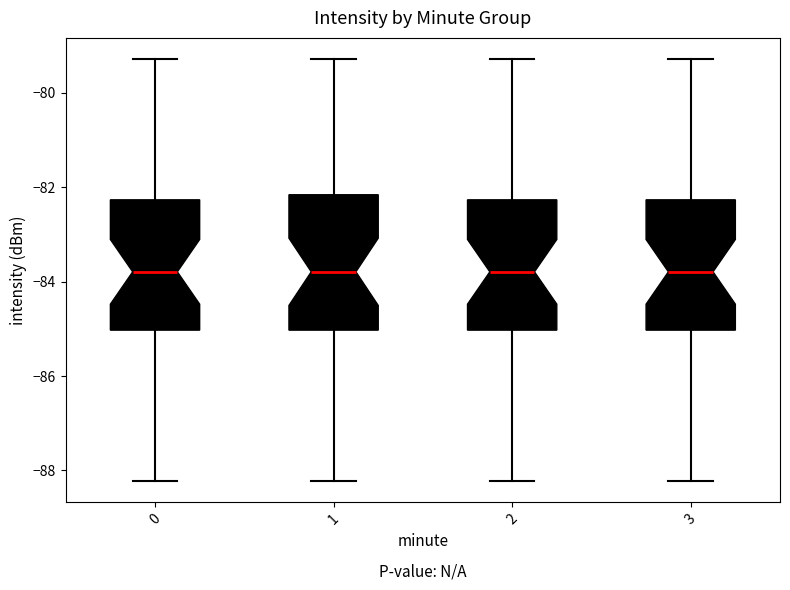

Reading left to right, transcribe this box plot: for each box, give where its median line is, the range the box spans, and where its two whiskers end, as read against the y-axis. The values are not printed on the chart, so give them approximately, as read against the axis.

0: median -83.8, box -85.0 to -82.2, whiskers -88.2 to -79.2
1: median -83.8, box -85.0 to -82.2, whiskers -88.2 to -79.2
2: median -83.8, box -85.0 to -82.2, whiskers -88.2 to -79.2
3: median -83.8, box -85.0 to -82.2, whiskers -88.2 to -79.2